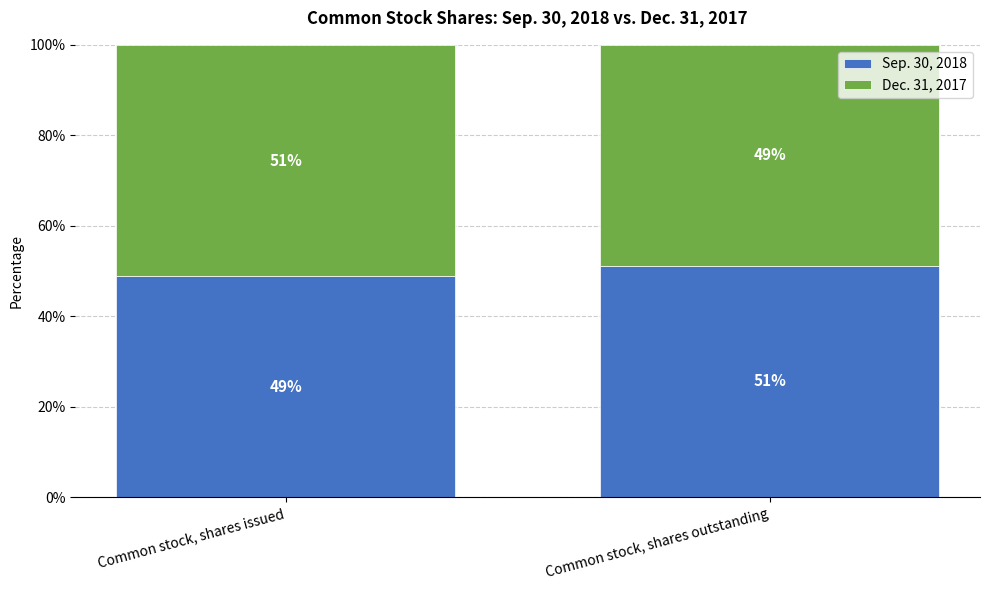

What is the sum of the Sep. 30, 2018 values at Common stock, shares issued and Common stock, shares outstanding?

100.0